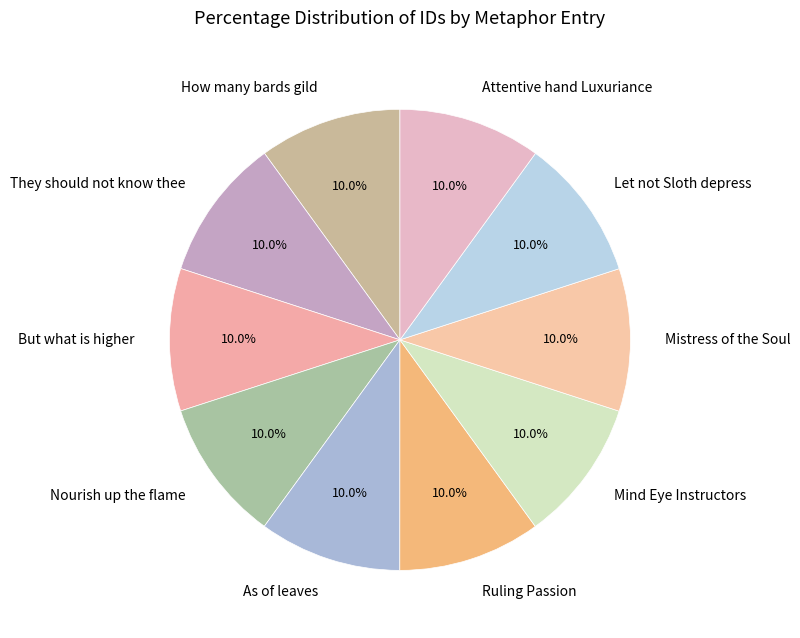

Count the number of slices in the pie.

10